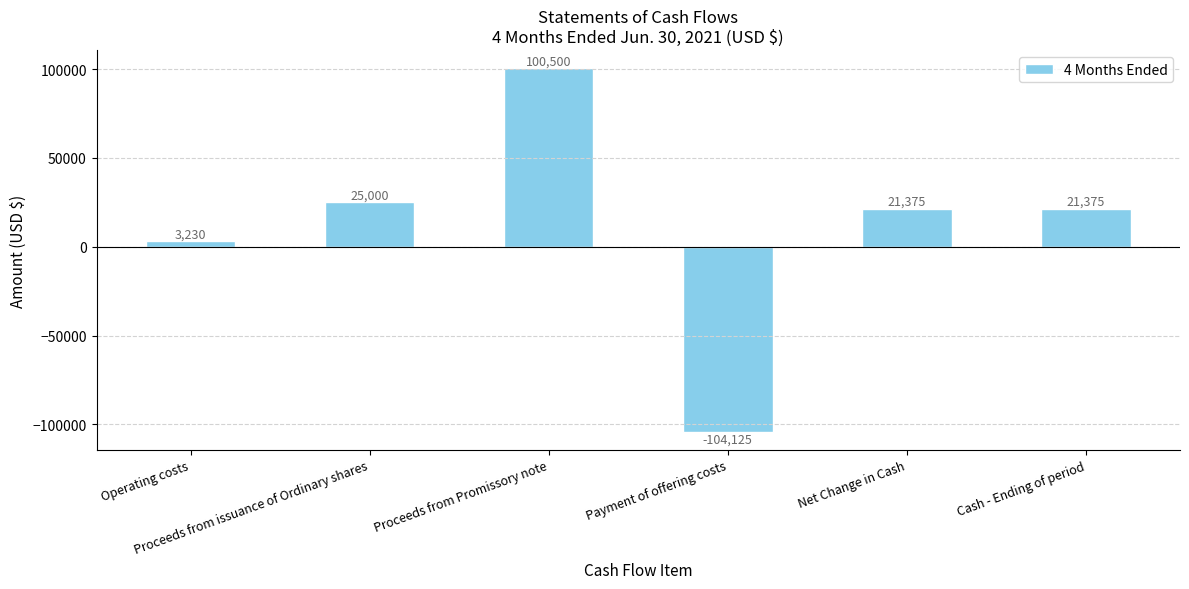

What is the smallest value displayed?

-104125